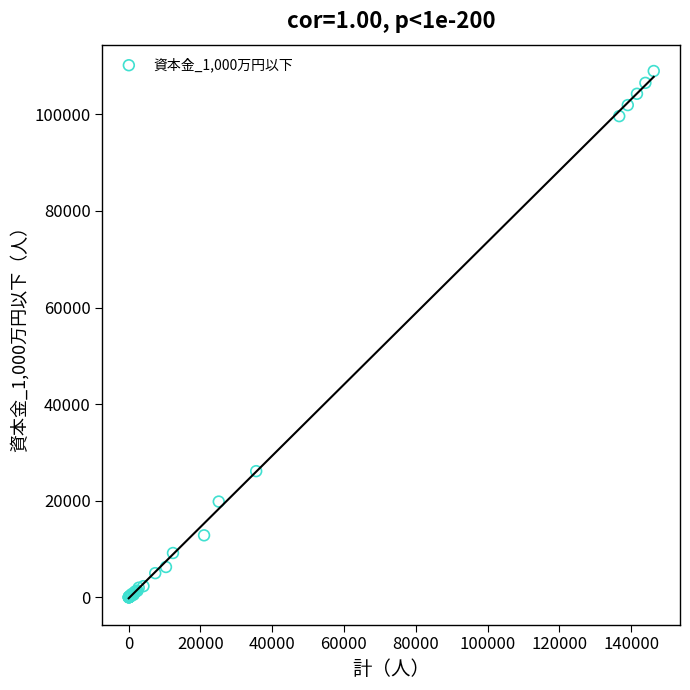

What Y value in the scatter plot is closest to 54490?

26138